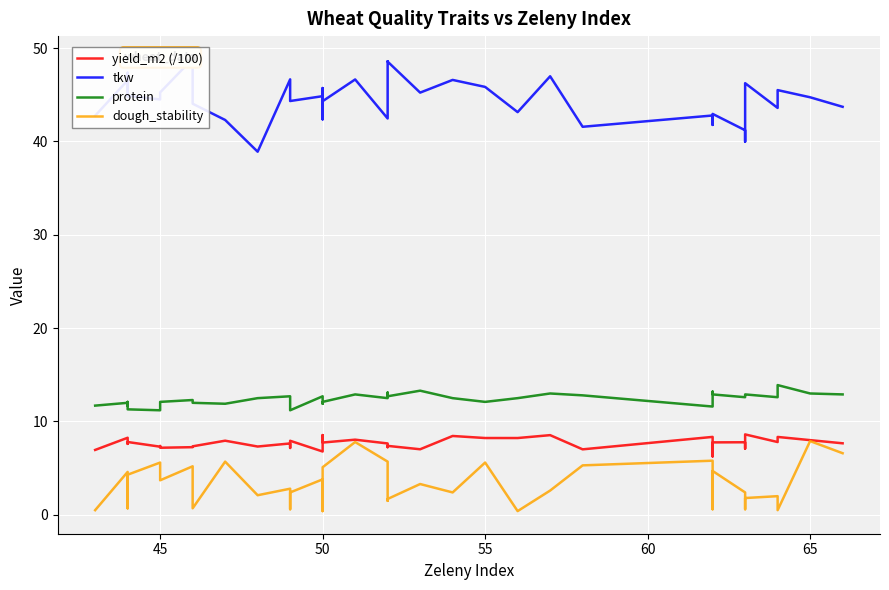

What are all the series names shown in the legend?

yield_m2 (/100), tkw, protein, dough_stability